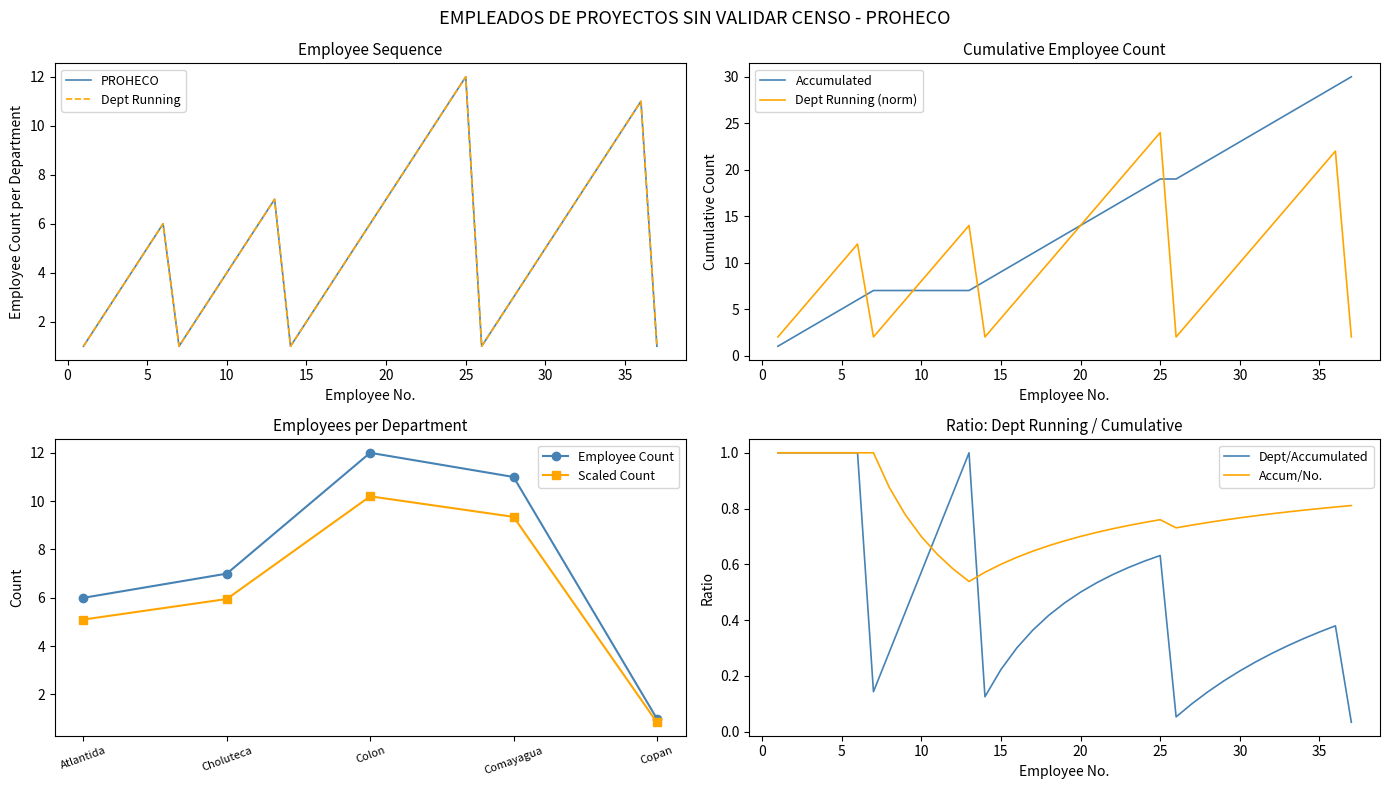

Which category has the highest value in the Dept Running (norm) series?

25